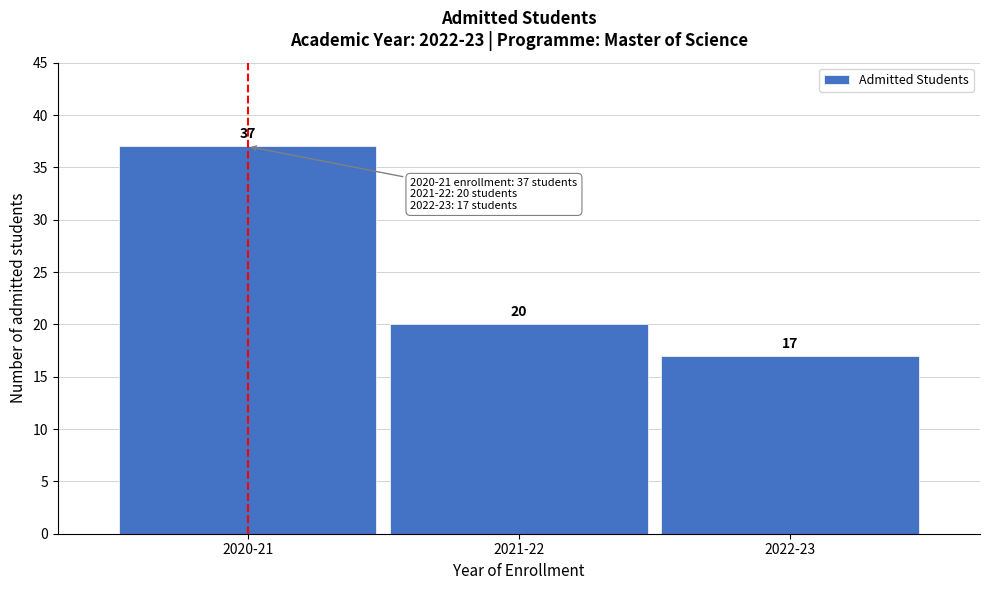

Reading right to left, extract all data points from this chart.

2022-23=17	2021-22=20	2020-21=37